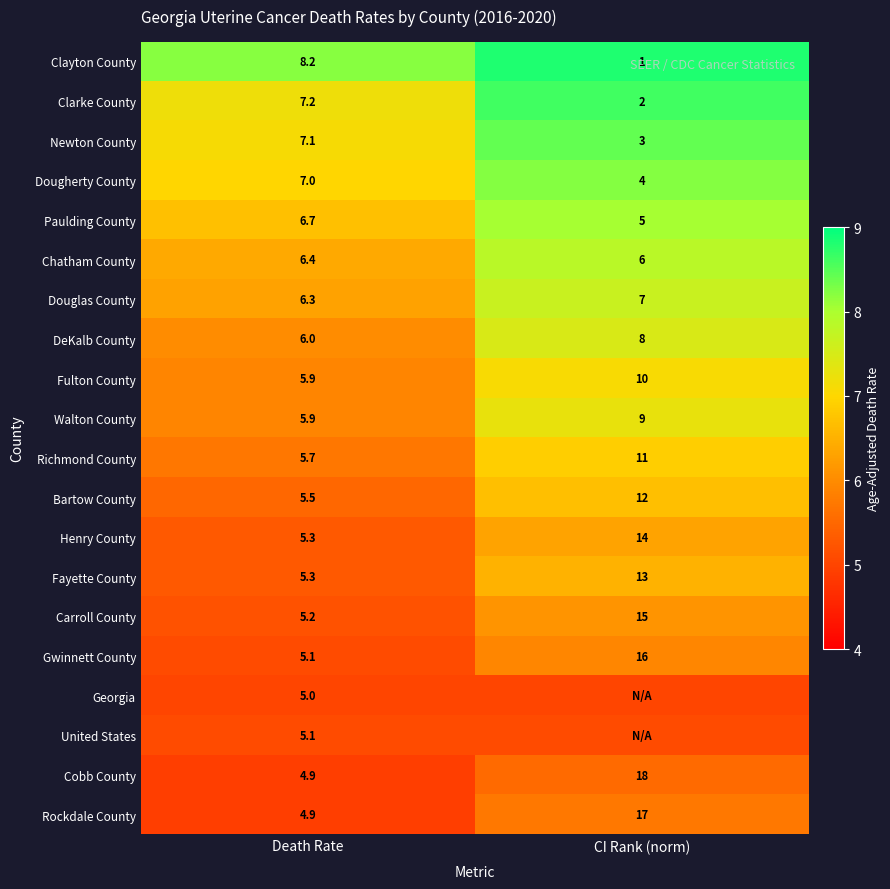

Rank the categories by Rockdale County value from highest to lowest.

CI Rank (norm), Death Rate